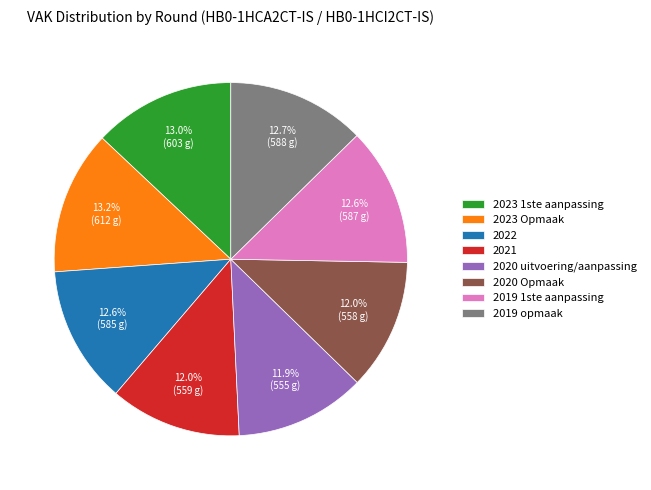

Approximately how many times larger is the value at 2020 uitvoering/aanpassing compared to 2021?

1.0